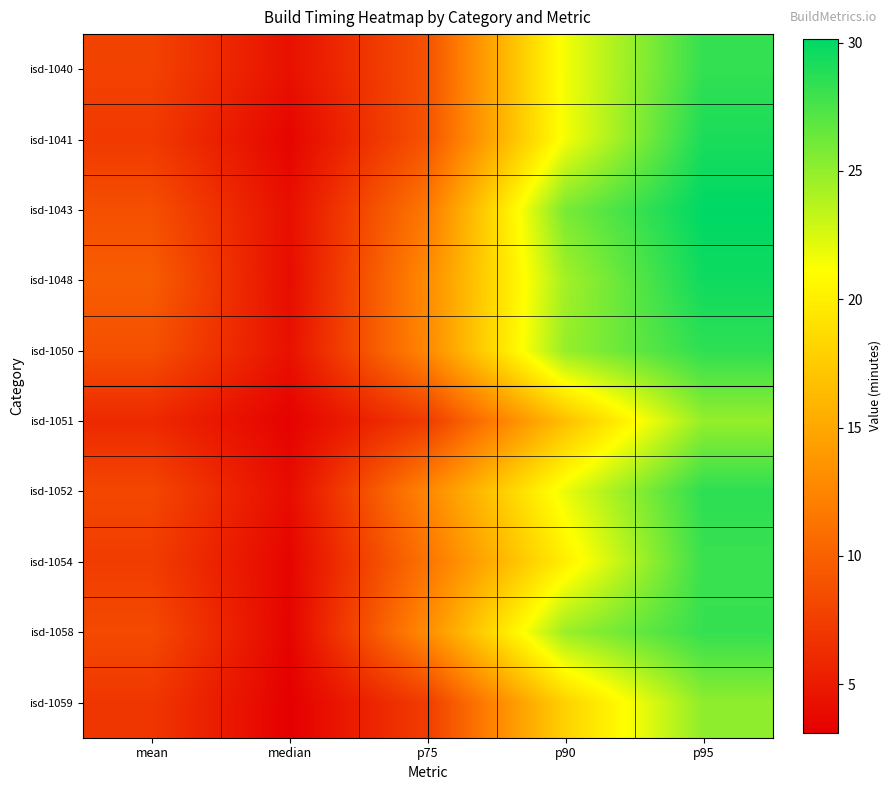

Reading left to right, what are all the values shown in this chart?

isd-1040: mean=7.8	median=4.3	p75=8.9	p90=21.6	p95=28.3
isd-1041: mean=7.2	median=3.4	p75=9.1	p90=21.5	p95=29.2
isd-1043: mean=8.7	median=4.2	p75=11.7	p90=25.9	p95=30.1
isd-1048: mean=9.7	median=4.0	p75=13.0	p90=24.4	p95=29.6
isd-1050: mean=8.8	median=4.3	p75=12.8	p90=24.9	p95=28.4
isd-1051: mean=6.0	median=3.3	p75=7.3	p90=16.7	p95=24.9
isd-1052: mean=8.2	median=3.9	p75=12.7	p90=21.9	p95=28.5
isd-1054: mean=7.4	median=3.5	p75=11.3	p90=20.0	p95=28.1
isd-1058: mean=8.3	median=3.4	p75=13.1	p90=24.7	p95=28.3
isd-1059: mean=7.0	median=3.1	p75=7.4	p90=18.0	p95=25.1